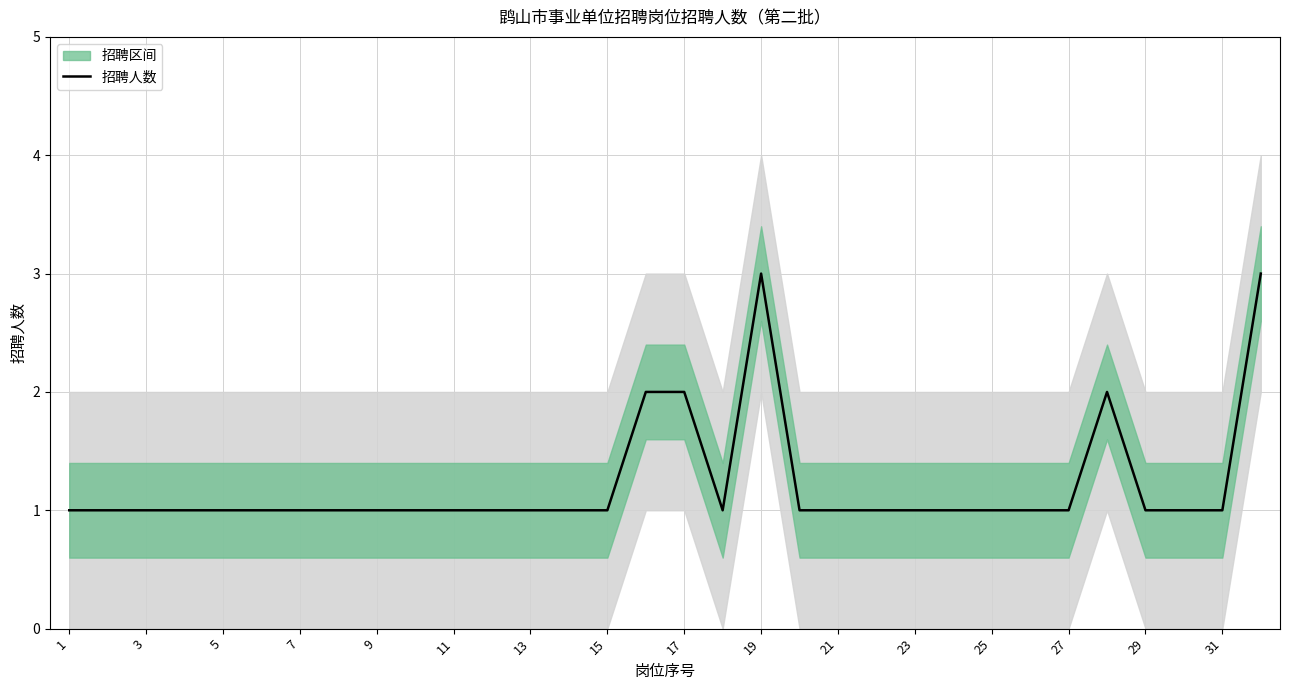

What is the smallest value displayed?

1